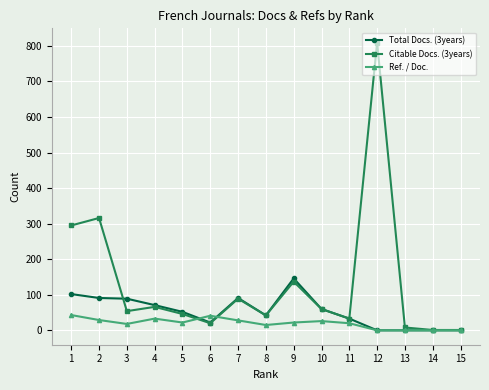

What is the value of the Total Docs. (3years) point at the 5th from the left?

52